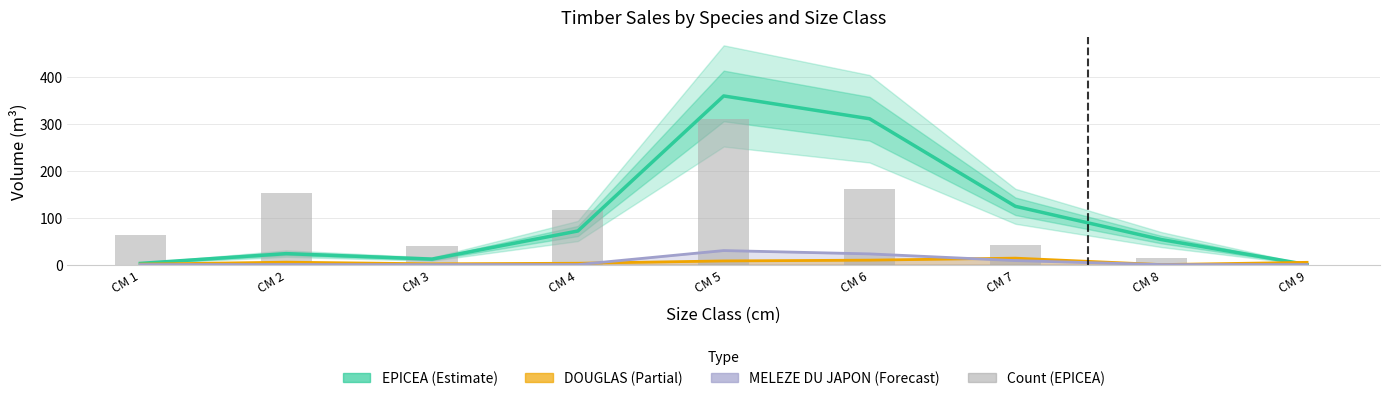

What is the approximate value of EPICEA at CM 4?

71.4